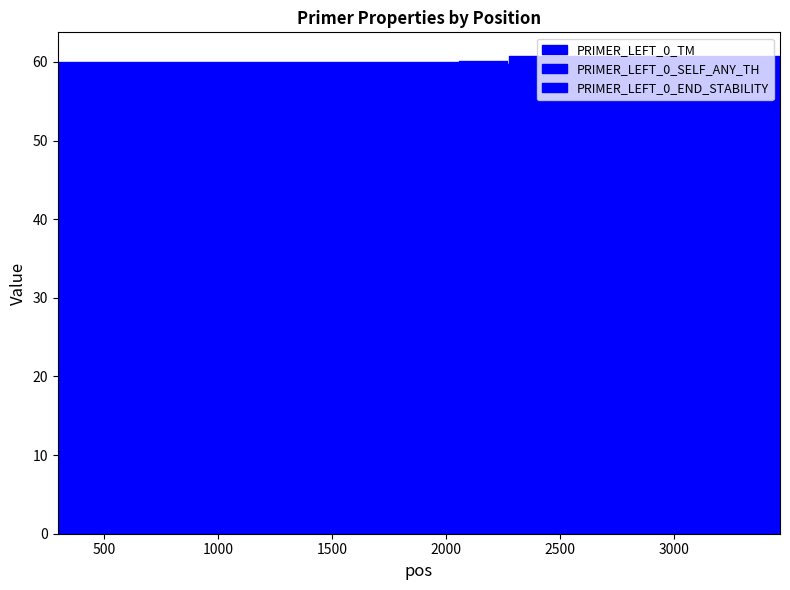

Reading left to right, what are all the values shown in this chart?

PRIMER_LEFT_0_TM: 60.0	60.0	60.0	60.1	59.8	60.7	59.8
PRIMER_LEFT_0_SELF_ANY_TH: 14.7	1.0	0.0	19.6	0.0	0.0	0.7
PRIMER_LEFT_0_END_STABILITY: 3.5	3.2	5.7	5.2	4.8	3.7	3.0